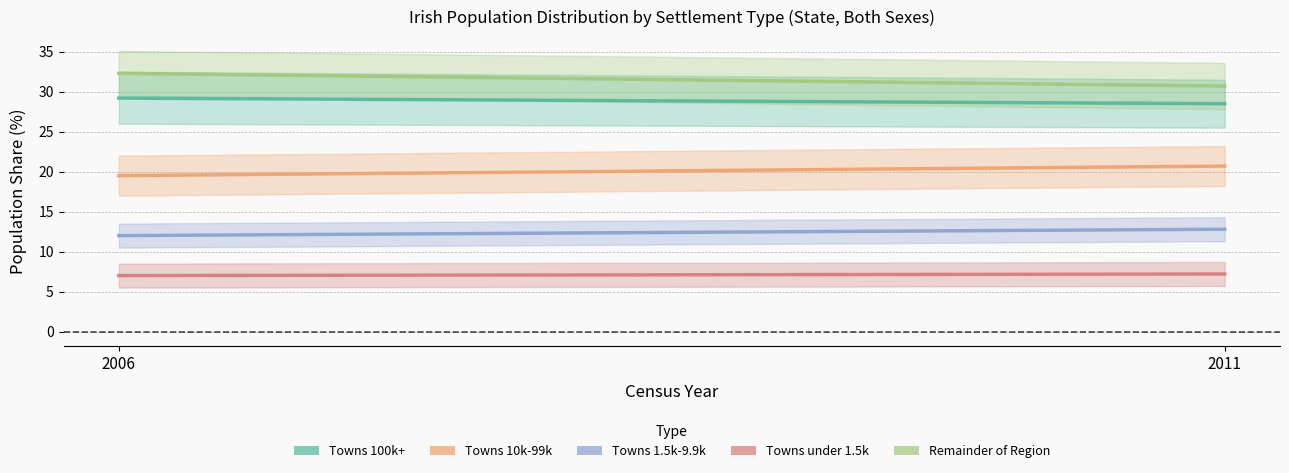

How many lines are shown in the chart?

5